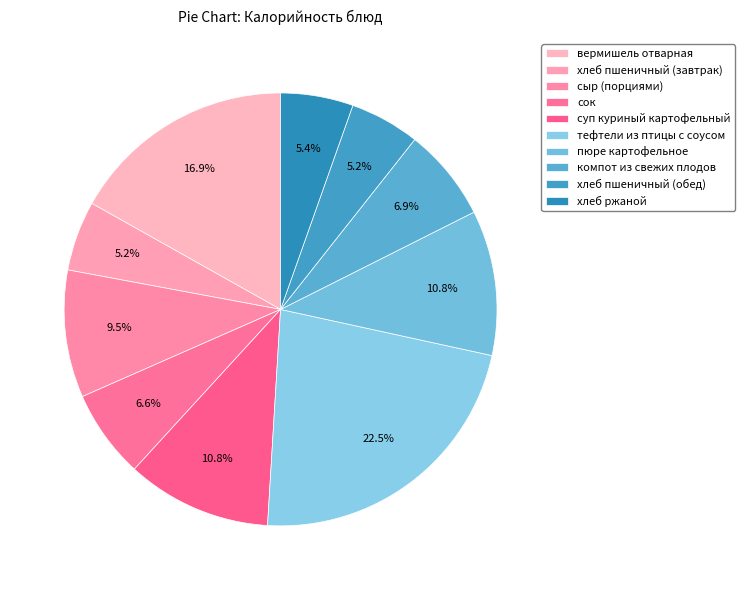

To the nearest percent, what is the average slice percentage?

10%